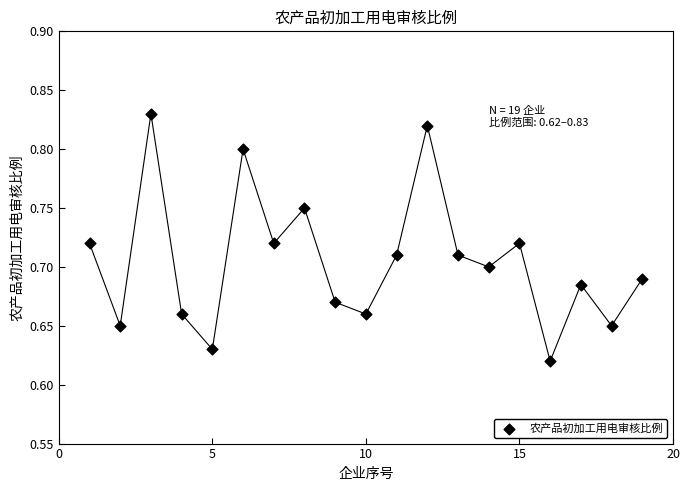

What is the range of X values (max minus min)?

18.0